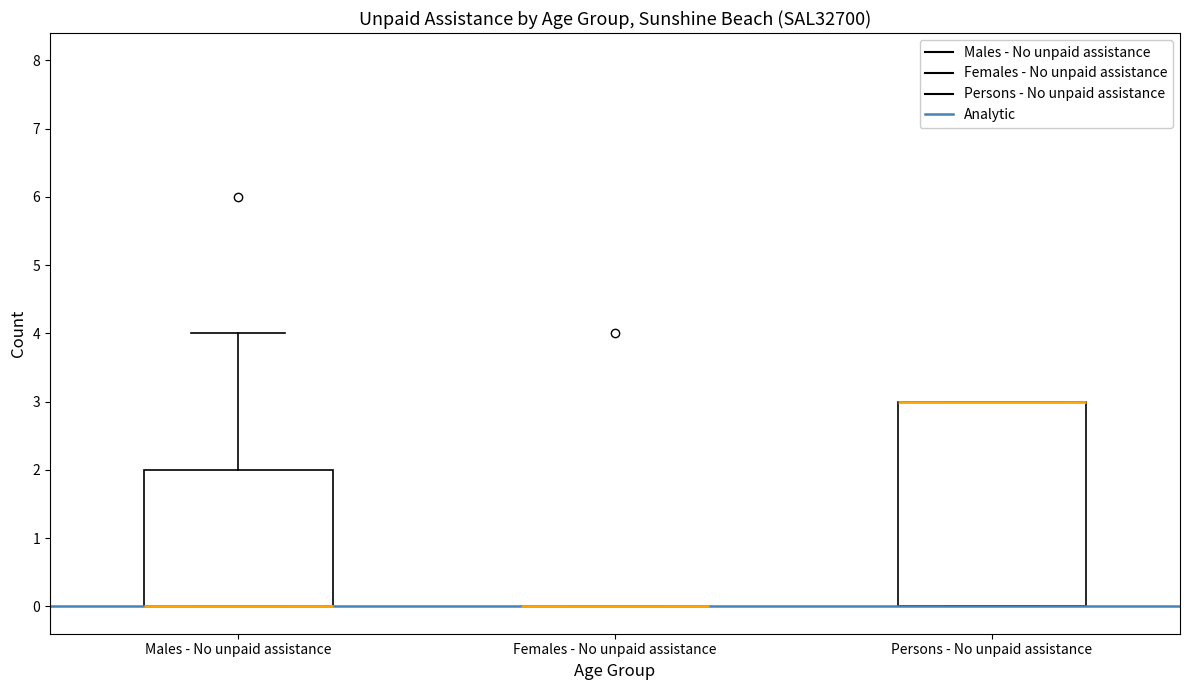

Reading left to right, read every box against the y-axis: the position of its median line, the range the box covers, and the ends of its whiskers. The values are not printed on the chart, so give them approximately, as read against the axis.

Males - No unpaid assistance: median 0 (drawn on the box's lower edge), box 0 to 2, whiskers 0 to 4
Females - No unpaid assistance: box collapsed to a line at 0, whiskers 0 to 0
Persons - No unpaid assistance: median 3 (drawn on the box's upper edge), box 0 to 3, whiskers 0 to 3